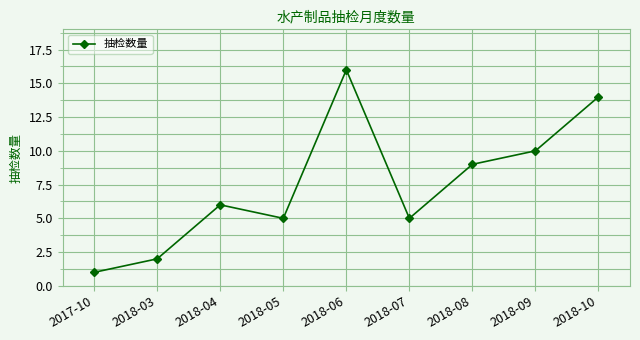

What is the sum of all values?

68